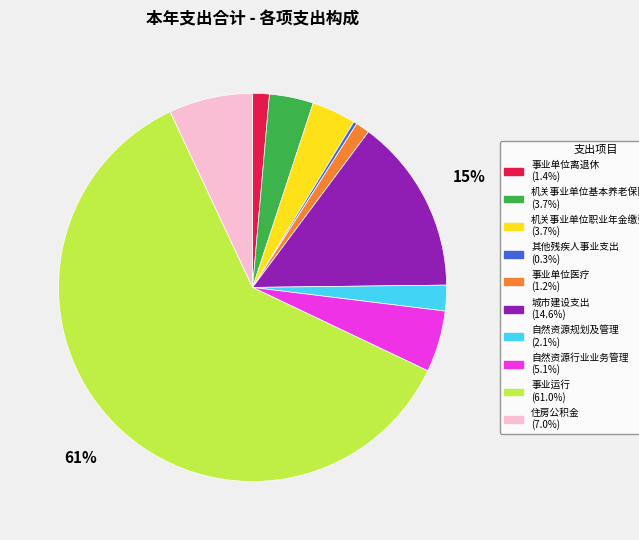

True or false: 住房公积金 accounts for 1% of the total.

False